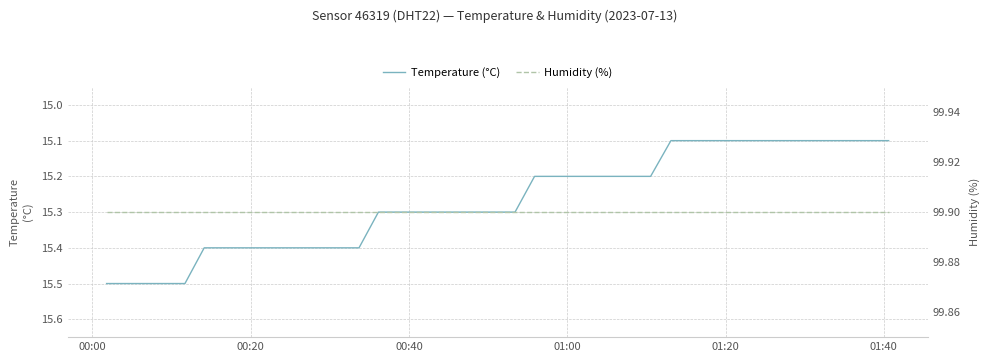

True or false: Humidity (%) has more than 1 points higher than both neighbors.

False